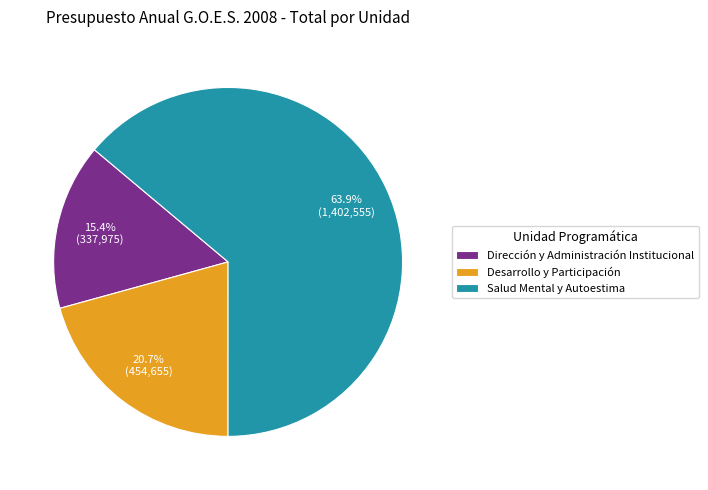

Which slice is the largest?

Salud Mental y Autoestima